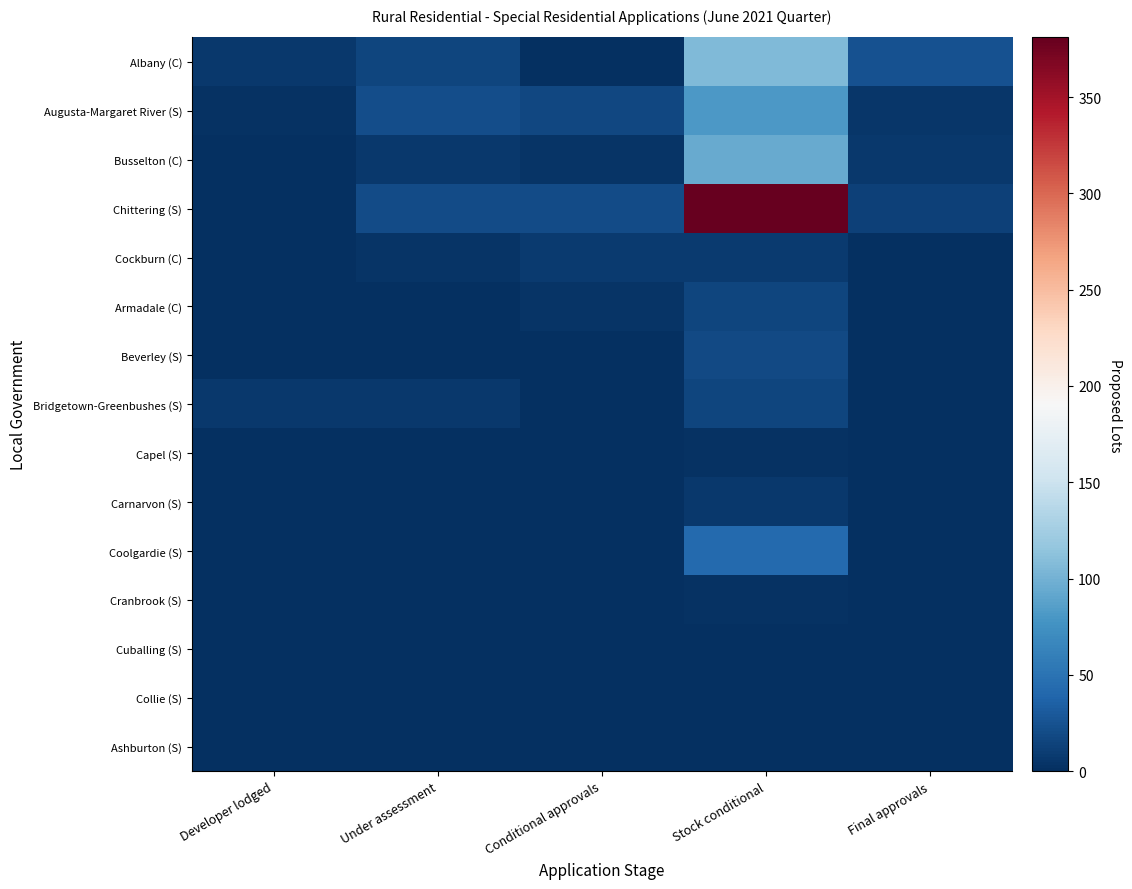

At Conditional approvals, list the series in order from largest to smallest.

Chittering (S), Augusta-Margaret River (S), Cockburn (C), Busselton (C), Armadale (C), Cuballing (S), Albany (C), Beverley (S), Bridgetown-Greenbushes (S), Capel (S), Carnarvon (S), Coolgardie (S), Cranbrook (S), Collie (S), Ashburton (S)